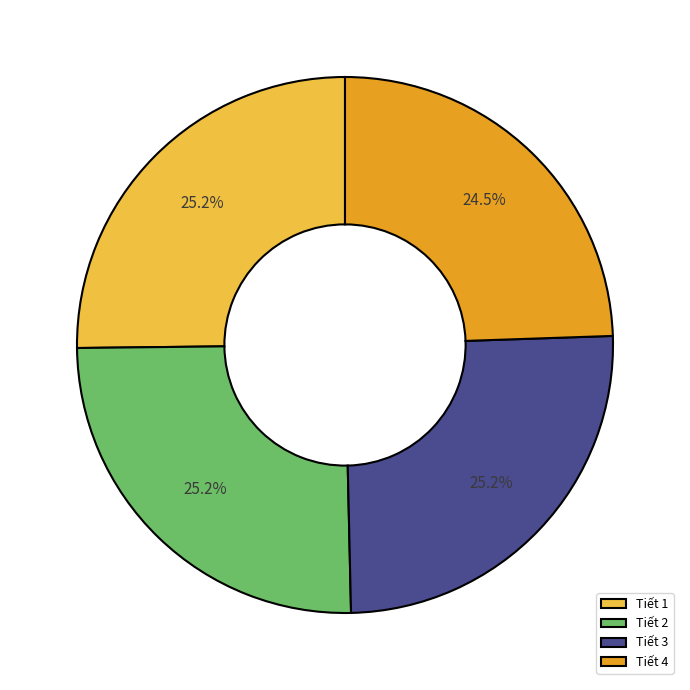

How much of the chart is everything except Tiết 2?

74.8%